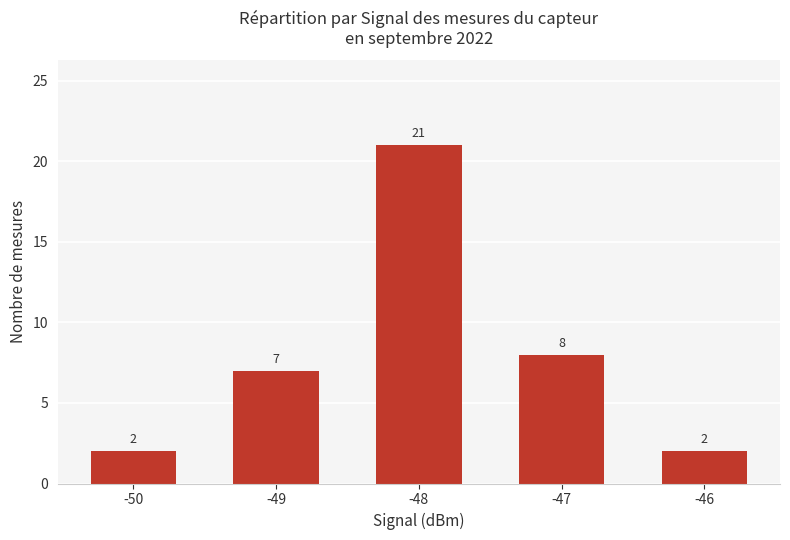

What is the maximum value shown in the chart?

21